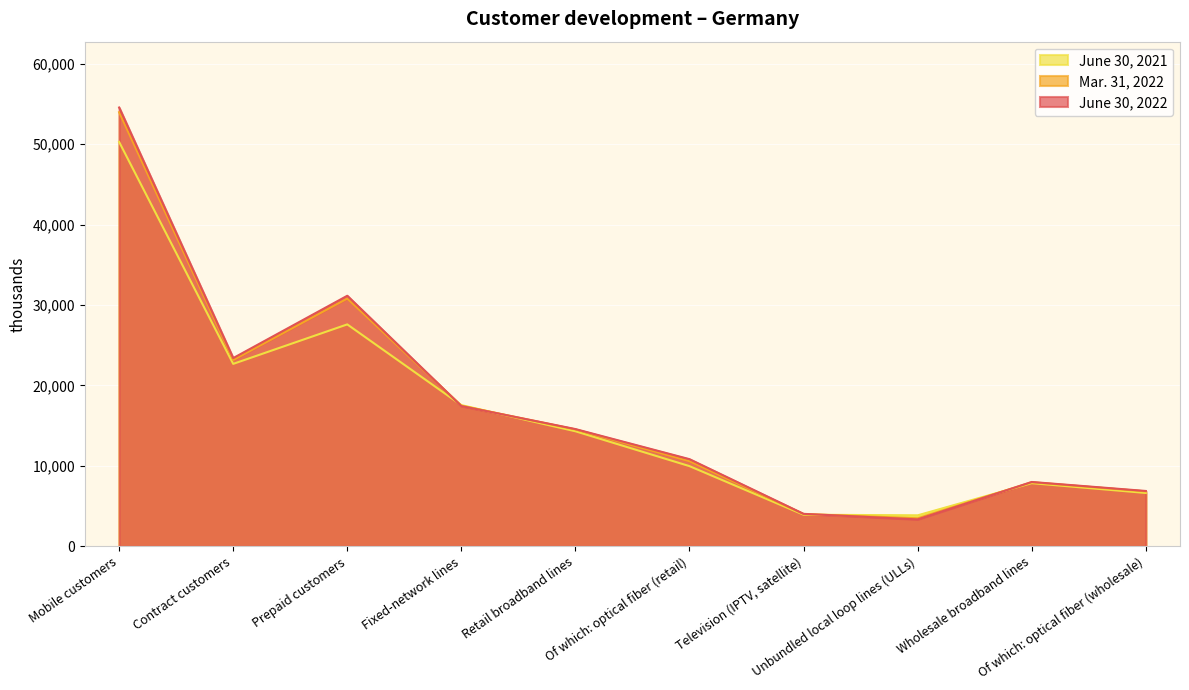

List the labels in order of Mar. 31, 2022 value, largest first.

Mobile customers, Prepaid customers, Contract customers, Fixed-network lines, Retail broadband lines, Of which: optical fiber (retail), Wholesale broadband lines, Of which: optical fiber (wholesale), Television (IPTV, satellite), Unbundled local loop lines (ULLs)